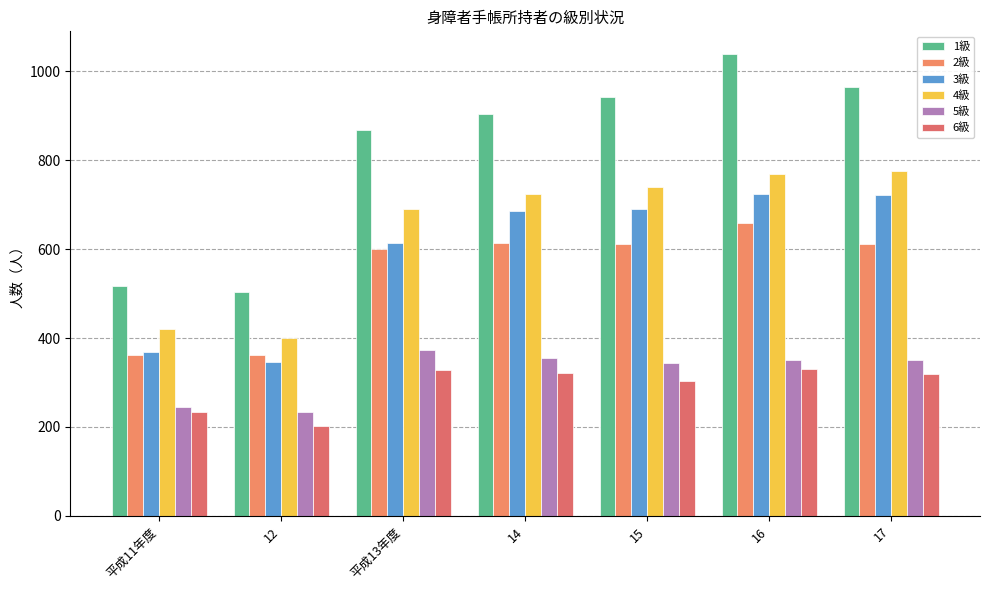

Is the value of 3級 at 15 greater than the value of 4級 at 12?

Yes